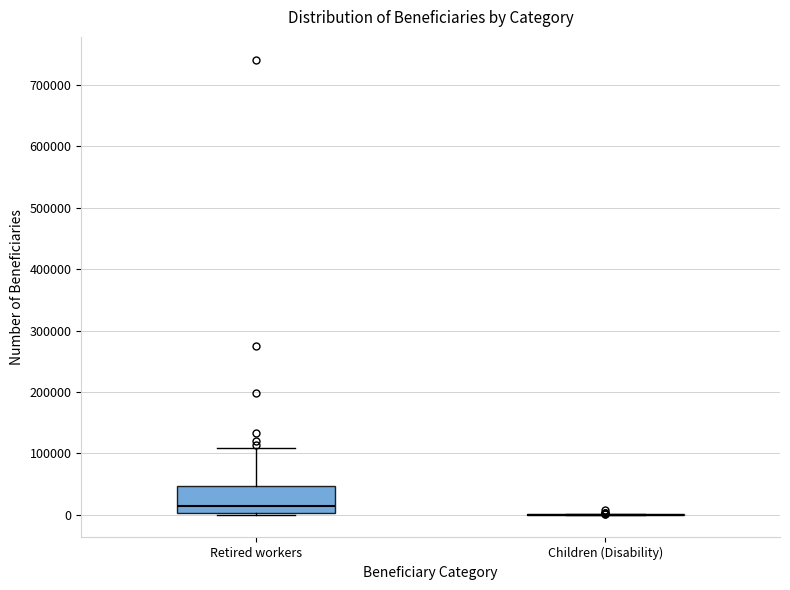

Which box is the tallest, from its lower edge to its upper edge?

Retired workers